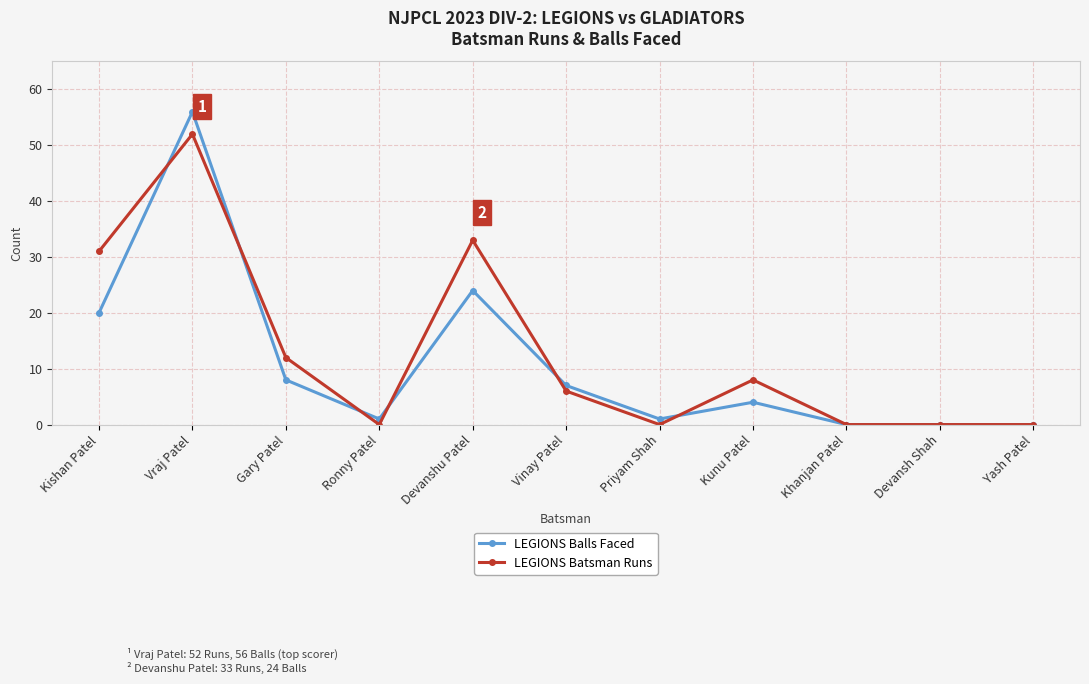

What is the label of the 10th point from the left?

Devansh Shah